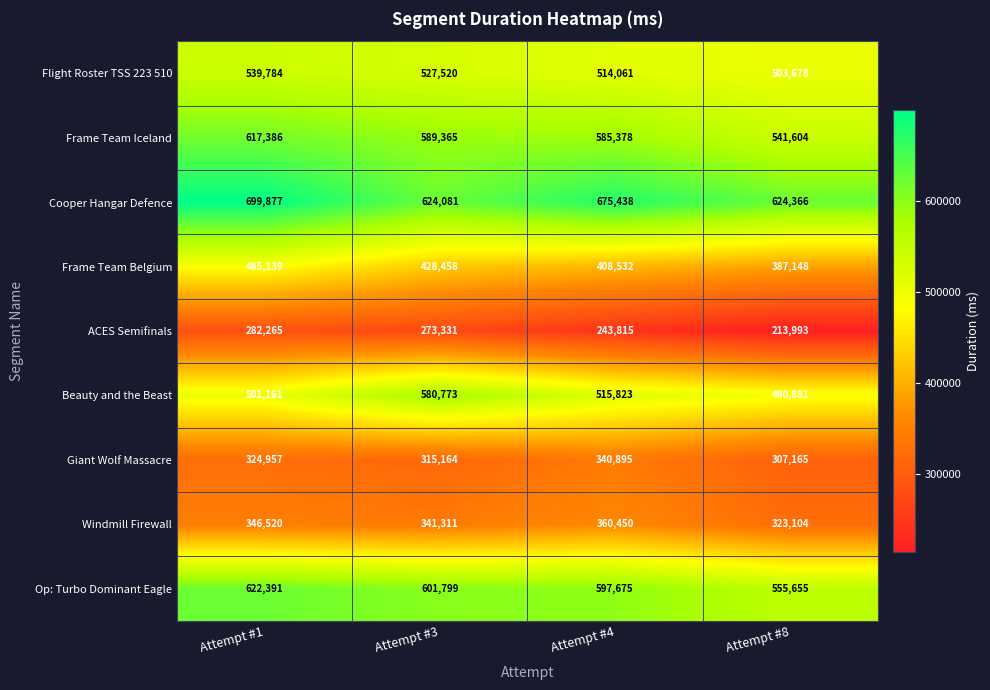

The Beauty and the Beast series shows 501161 at Attempt #1. True or false?

True